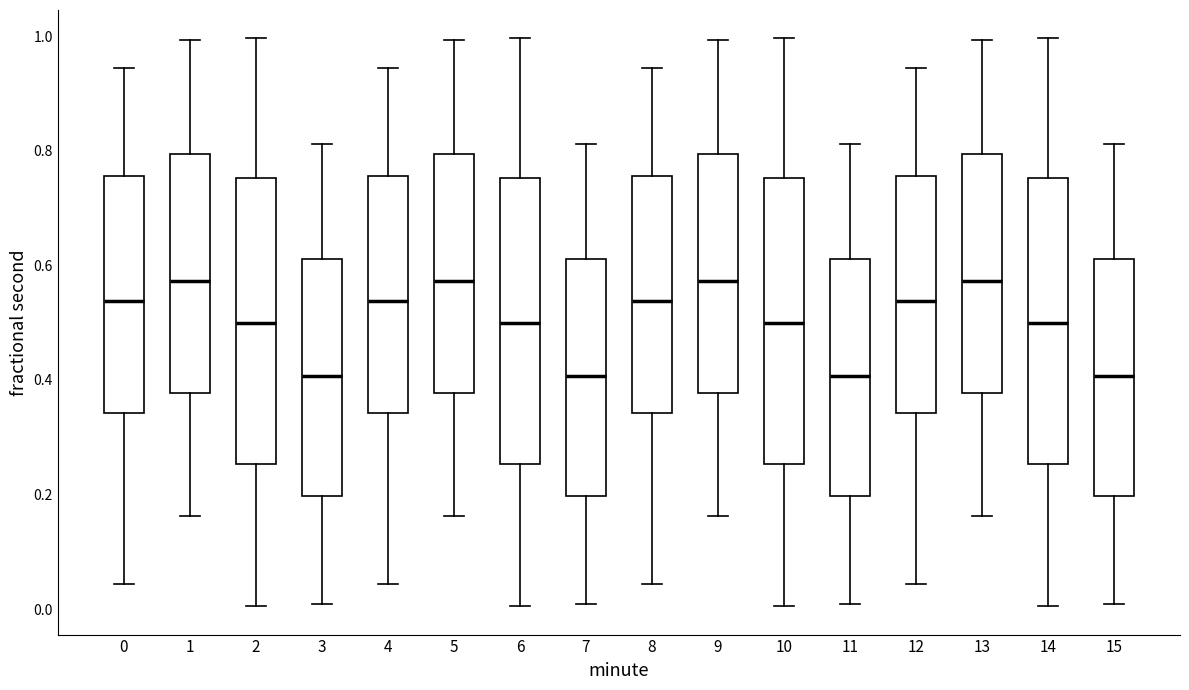

Where does the upper whisker of the box at x = 13 end on the y-axis? The values are not printed on the chart, so give them approximately, as read against the axis.

1.00